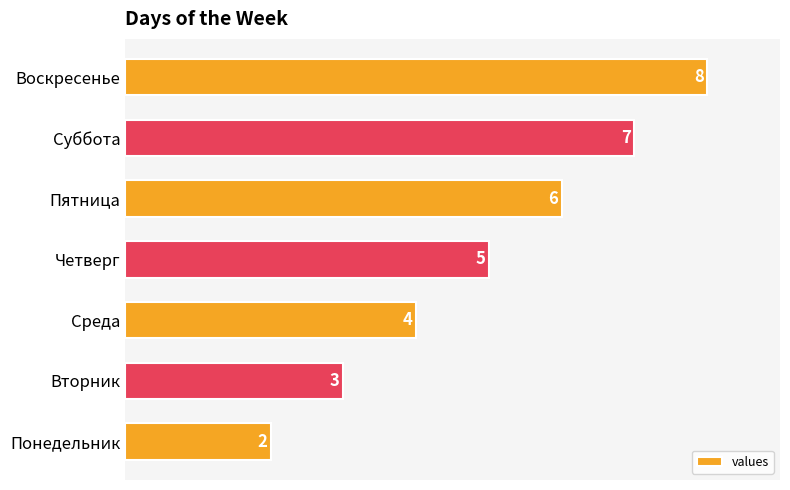

What is the change in value from Пятница to Суббота?

+1